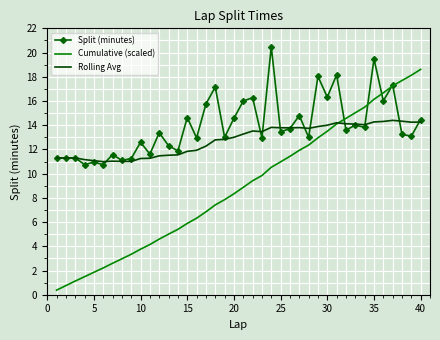

Which series has the widest spread of values?

Cumulative (scaled)